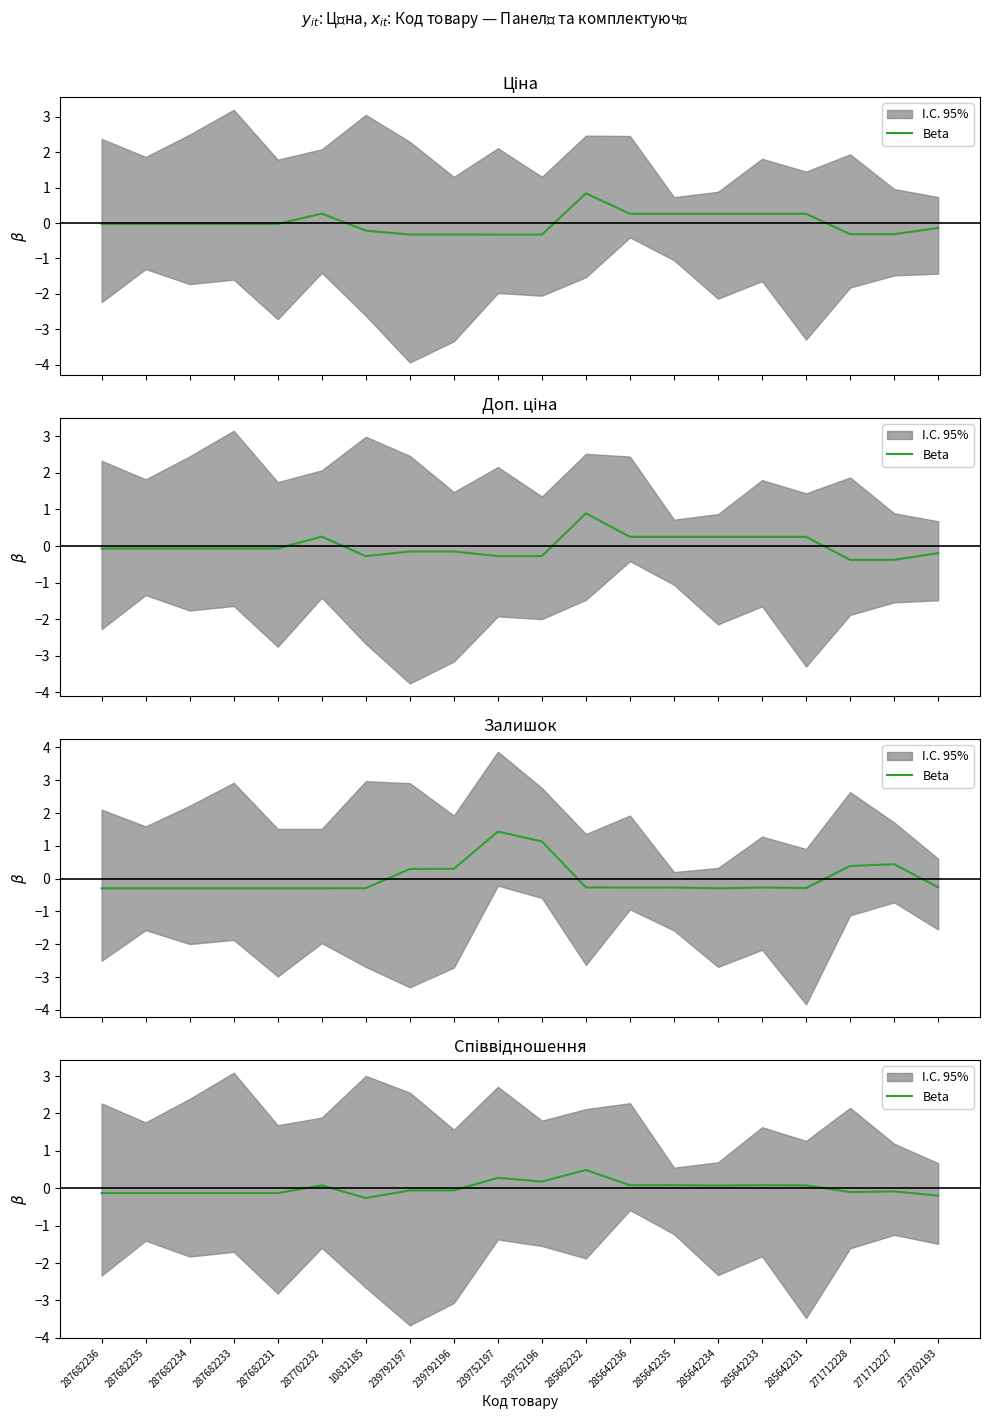

Reading left to right, transcribe all the data shown in this chart.

287682236=-0.1	287682235=-0.1	287682234=-0.1	287682233=-0.1	287682231=-0.1	287702232=0.1	10832185=-0.3	239792197=-0.1	239792196=-0.1	239752197=0.3	239752196=0.2	285662232=0.5	285642236=0.1	285642235=0.1	285642234=0.1	285642233=0.1	285642231=0.1	271712228=-0.1	271712227=-0.1	273702193=-0.2